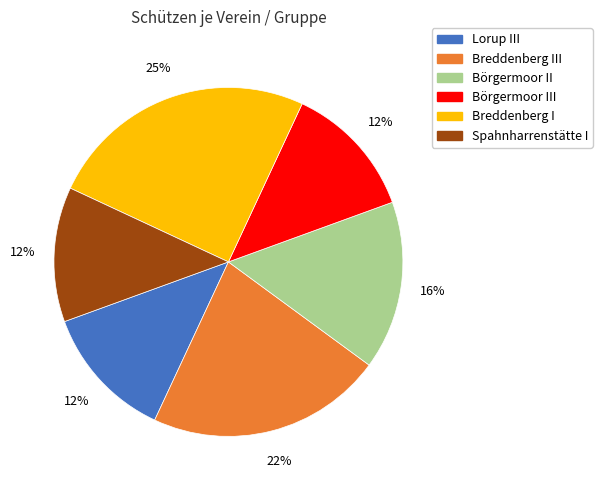

To the nearest percent, what is the average slice percentage?

17%